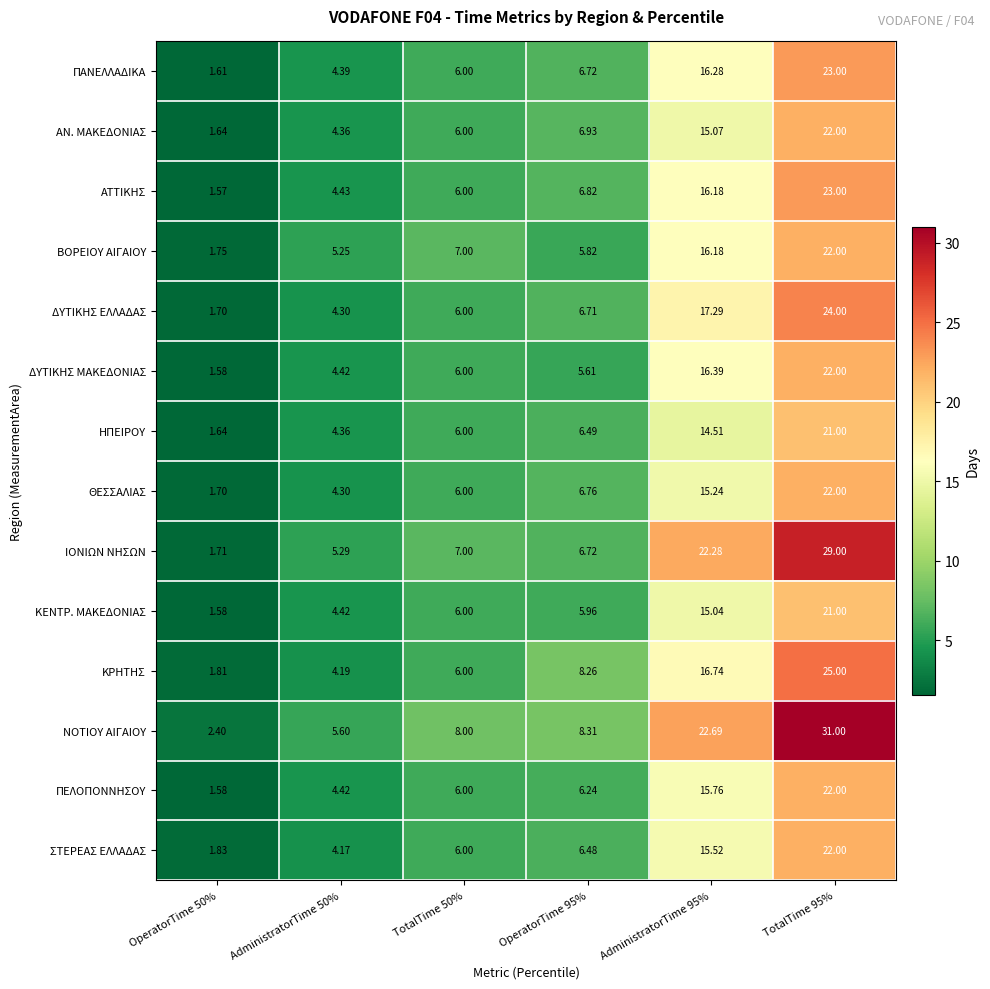

Which series has the largest total across all categories?

ΝΟΤΙΟΥ ΑΙΓΑΙΟΥ